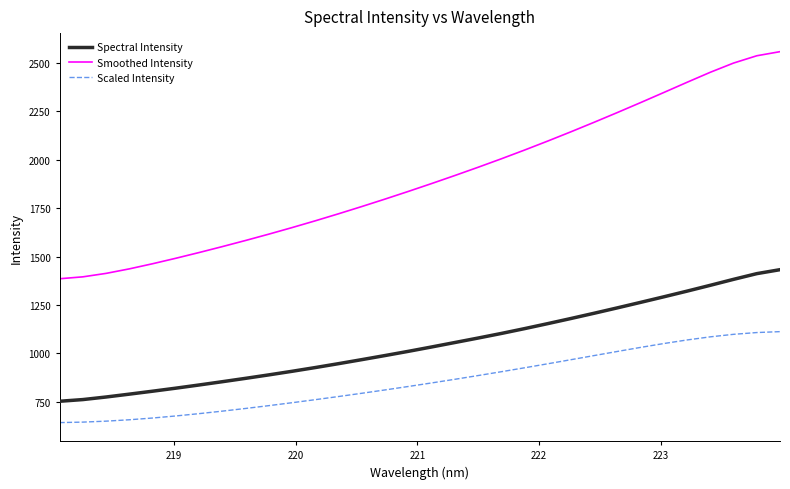

True or false: Scaled Intensity and Spectral Intensity intersect in this chart.

False